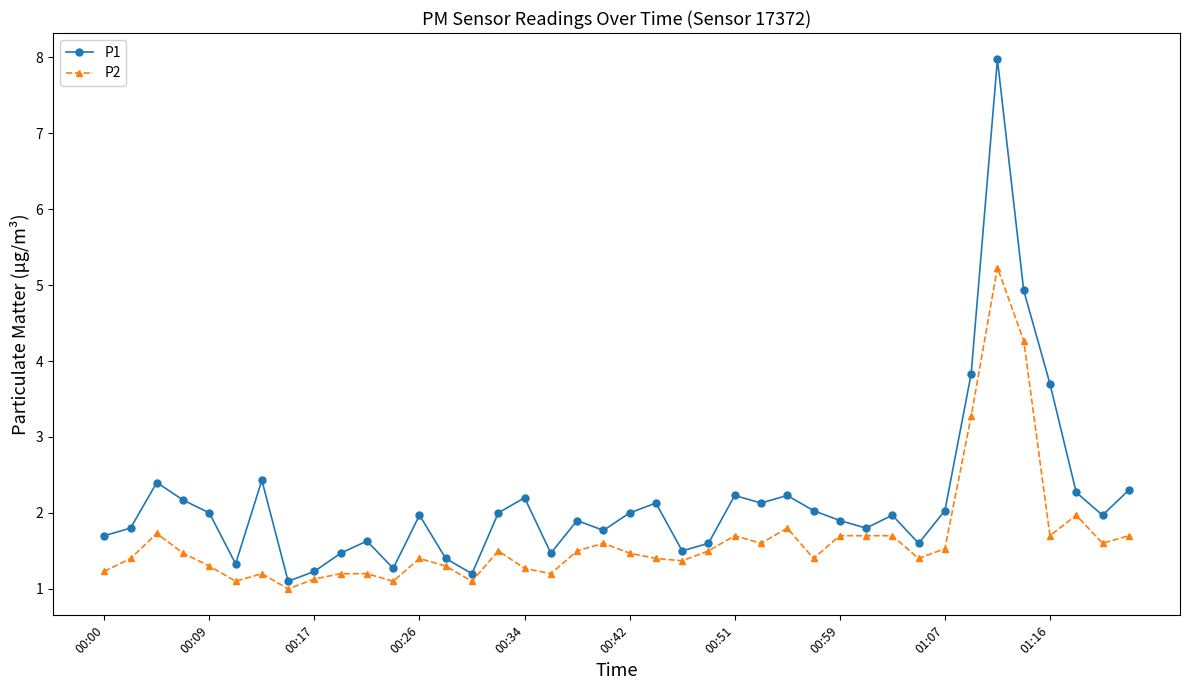

List the series in order of their overall mean, highest first.

P1, P2